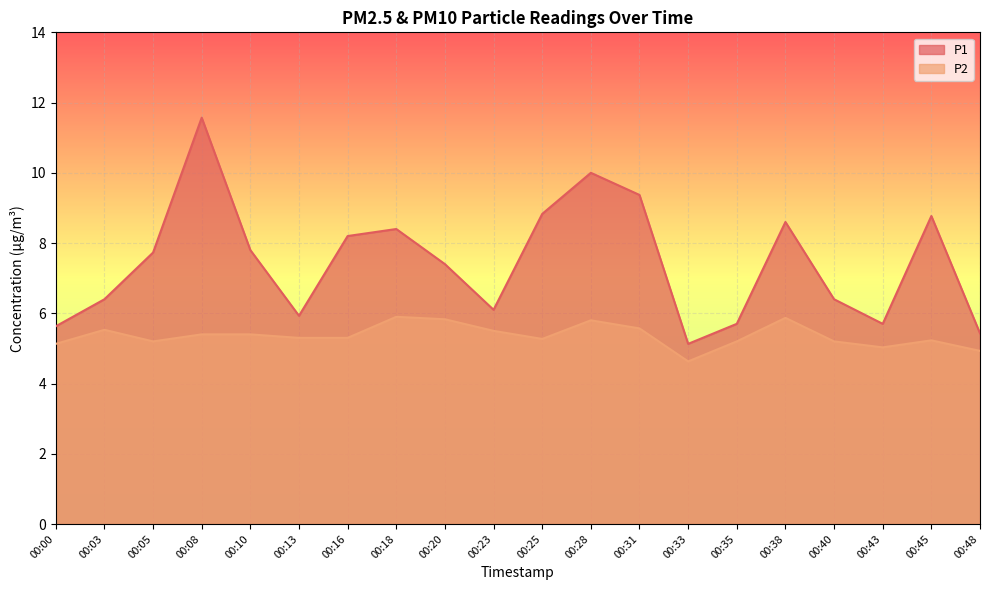

At 00:35, list the series in order from smallest to largest.

P2, P1